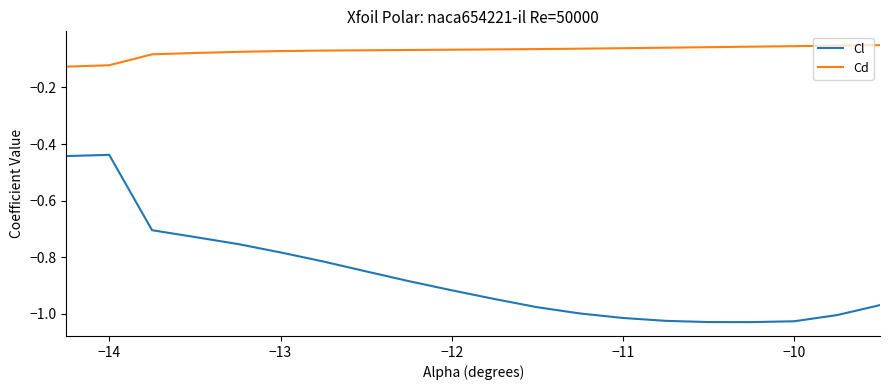

List the series in order of their overall mean, lowest first.

Cl, Cd